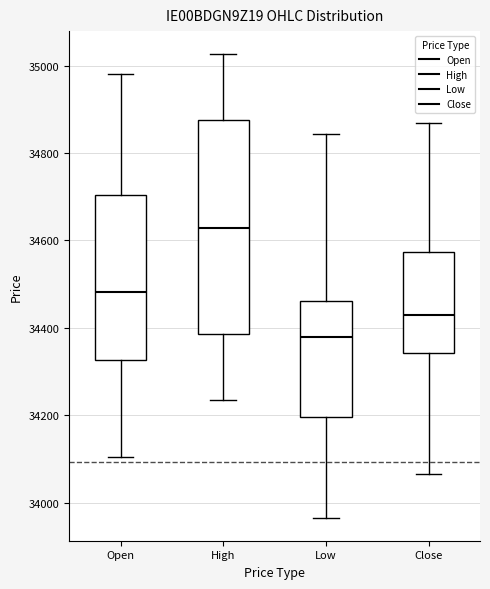

Which box has the lowest median line?

Low